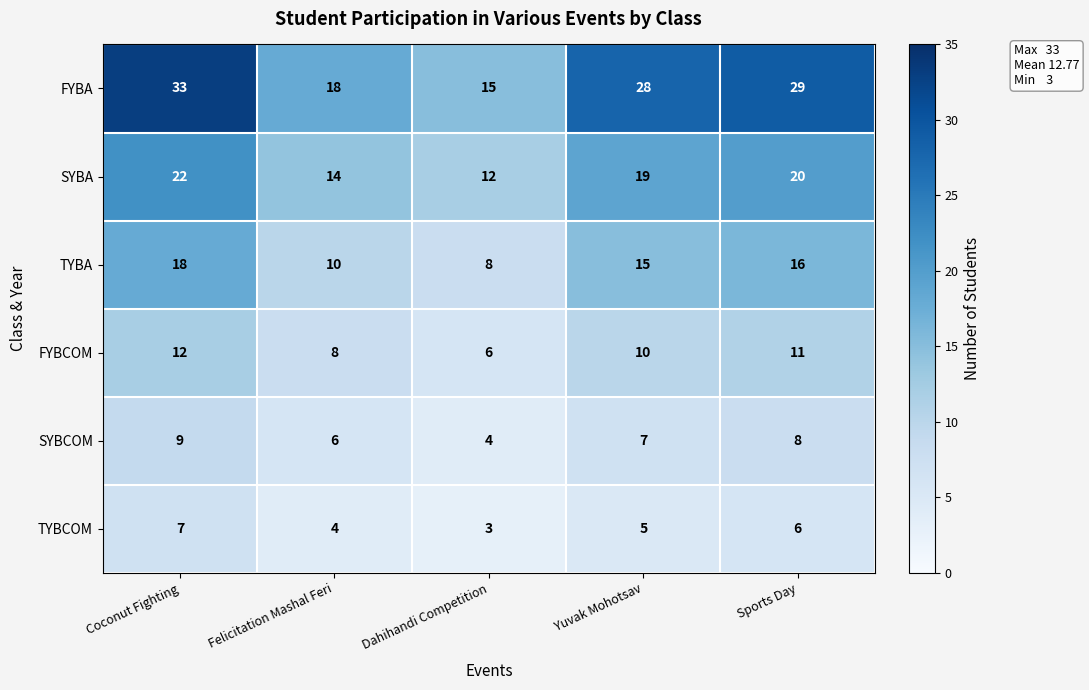

Which series changed the most between Dahihandi Competition and Sports Day?

FYBA